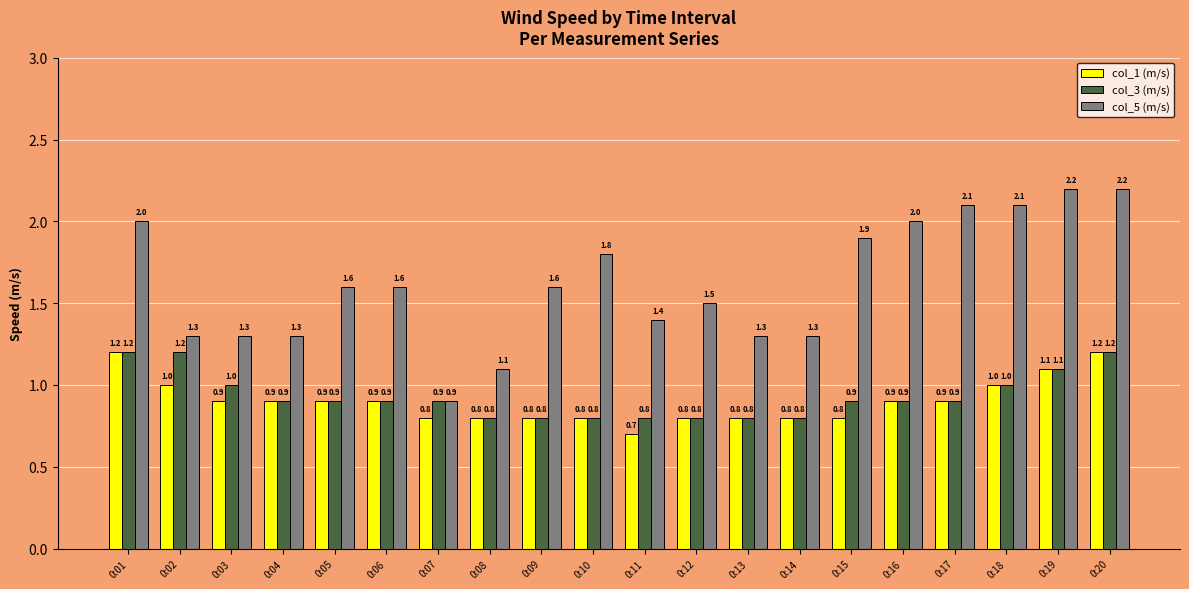

What is the average value of the col_5 (m/s) series?

1.6